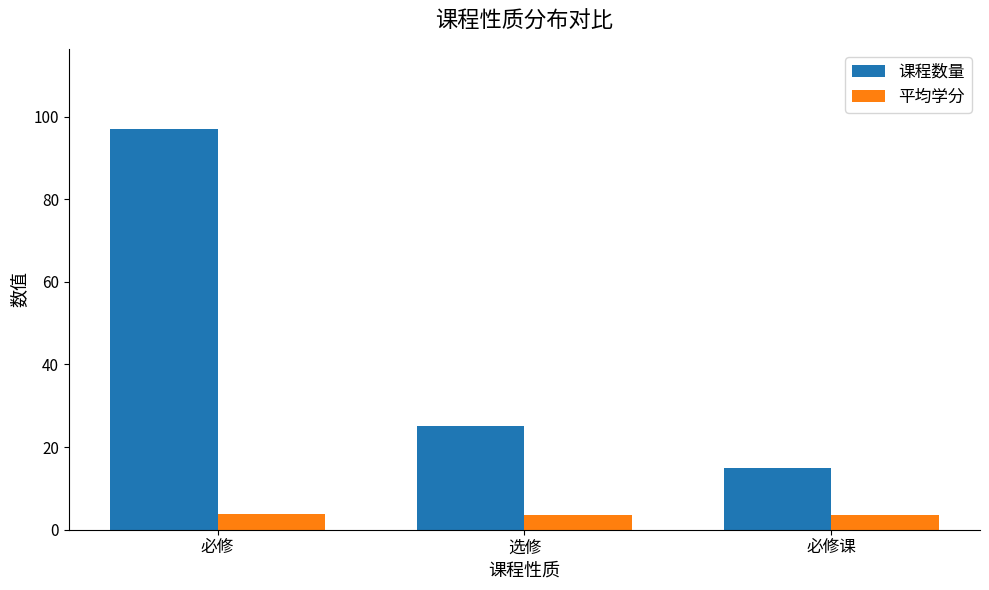

How many categories are shown in the chart?

3